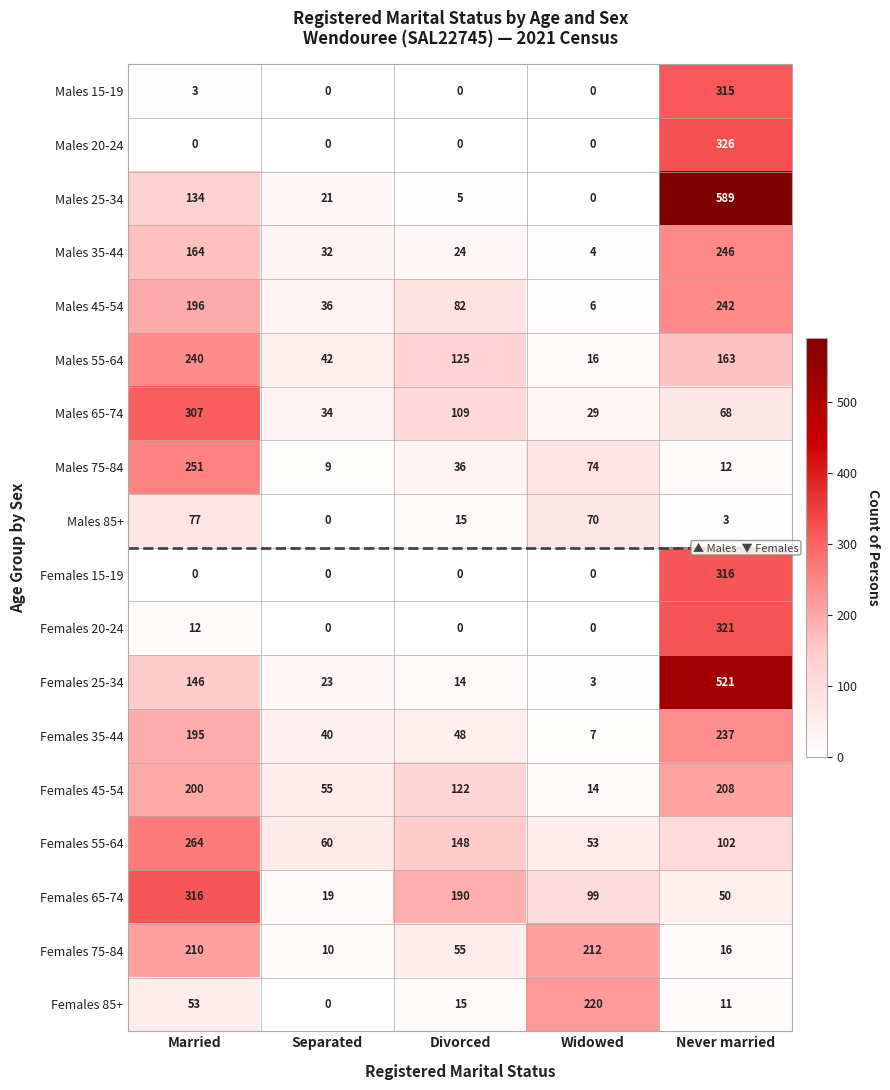

What is the maximum value shown in the chart?

589